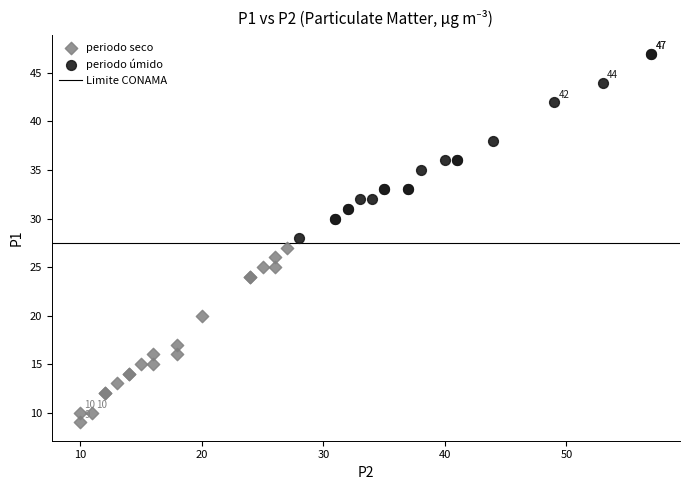

Which series contains the highest Y value?

periodo úmido